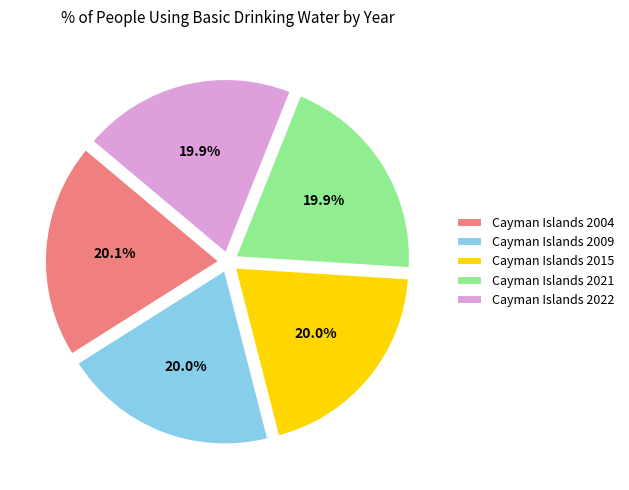

To the nearest percent, what percentage of the pie is Cayman Islands 2009?

20%